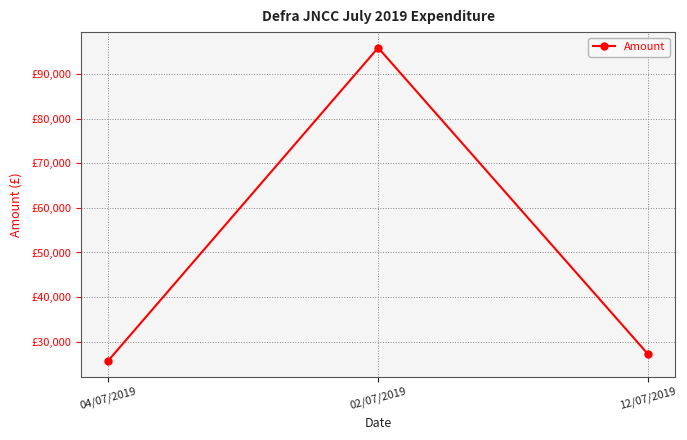

The value at 12/07/2019 is 27116.2. True or false?

True